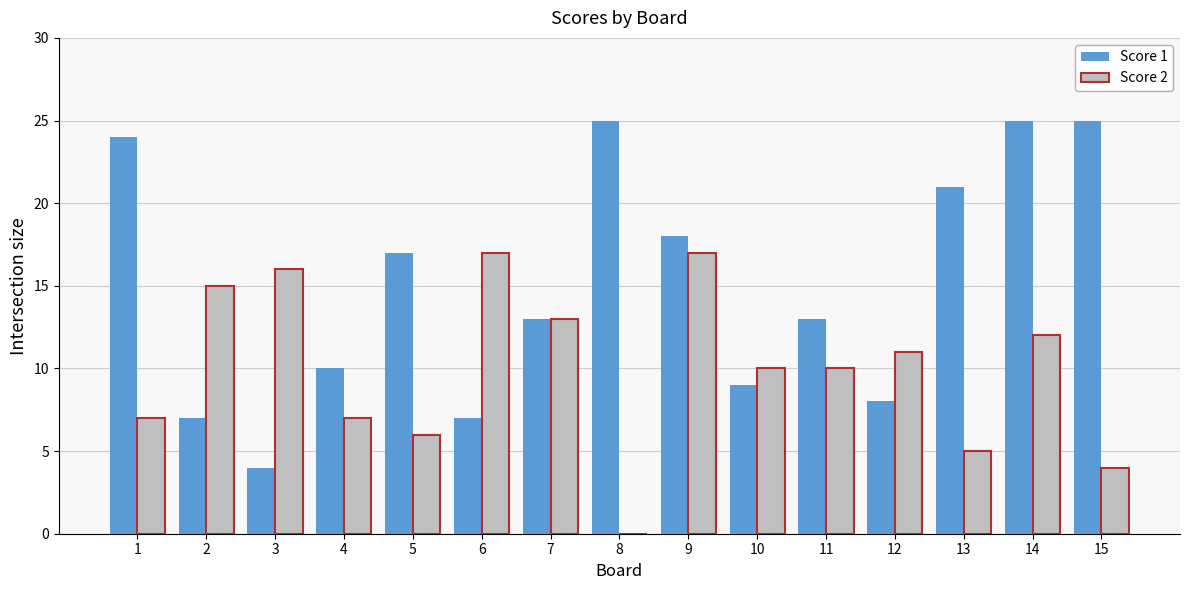

How many groups of bars are there?

15